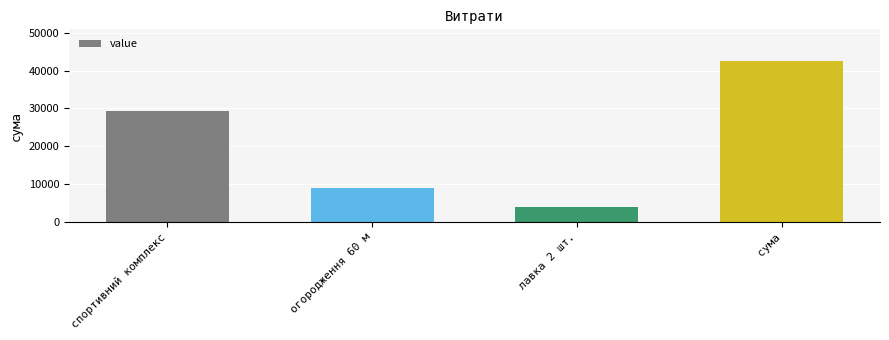

How many data points are less than 29394?

2